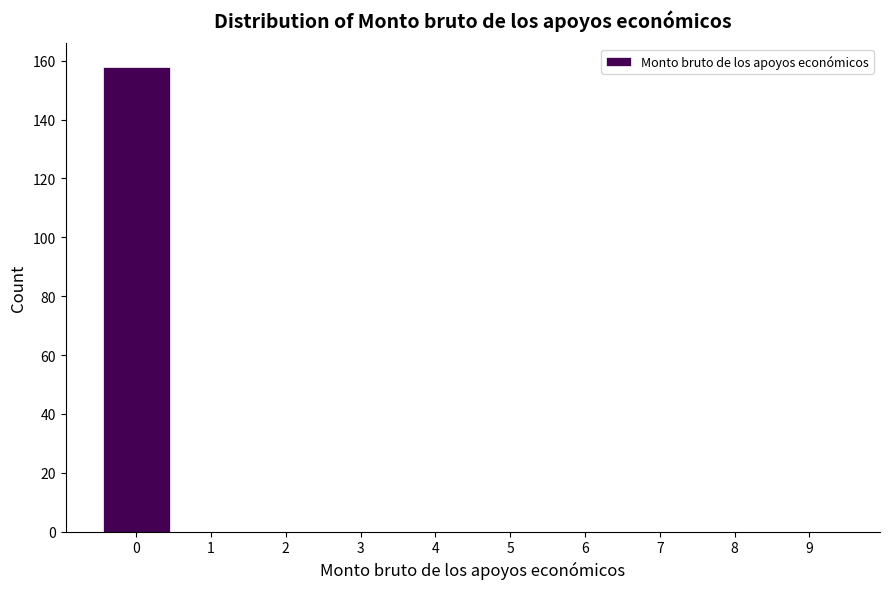

Reading left to right, extract all data points from this chart.

0=158	1=0	2=0	3=0	4=0	5=0	6=0	7=0	8=0	9=0